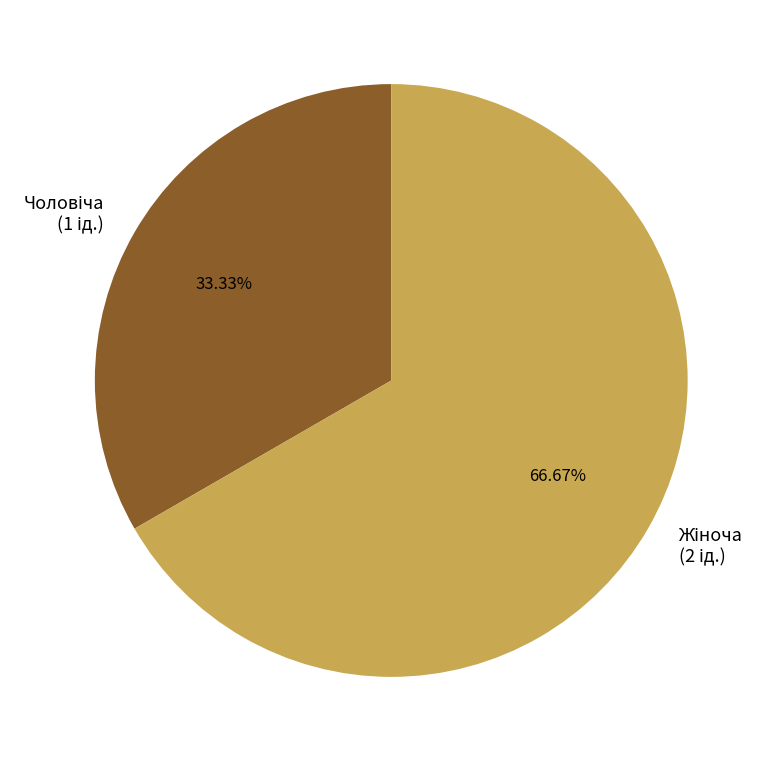

Is there a majority slice in this chart?

Yes